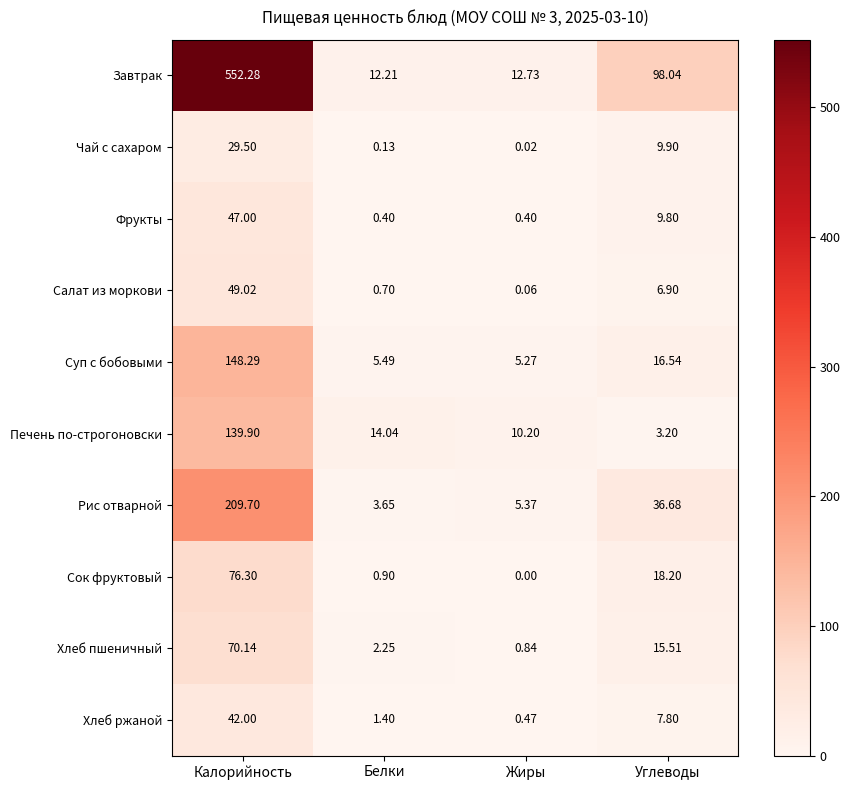

At which category does the chart reach its minimum across all series?

Жиры